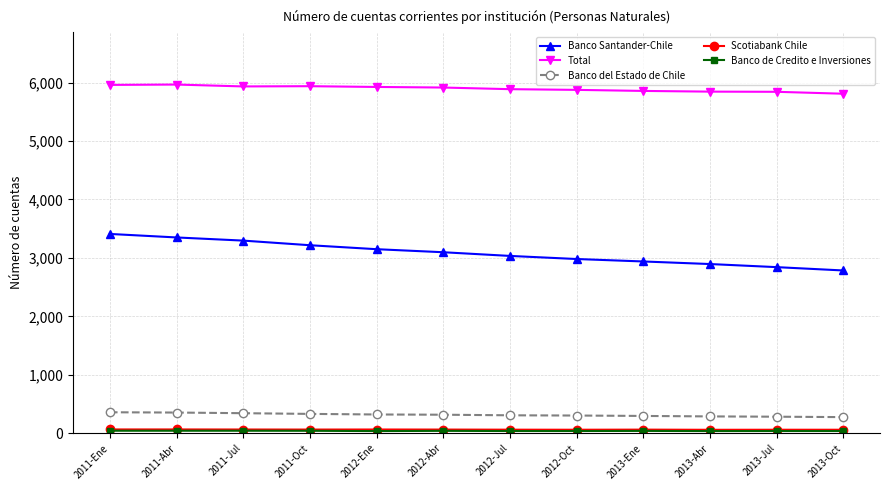

What is the greatest value displayed?

5966